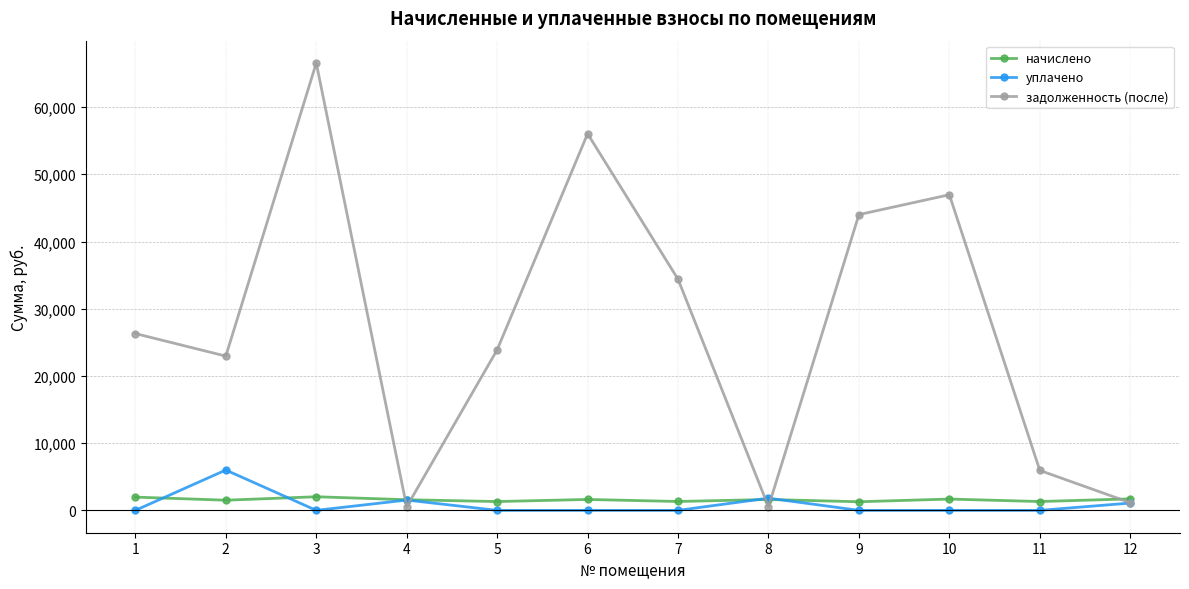

What is the difference between the second highest and second lowest values in the уплачено series?

1813.8